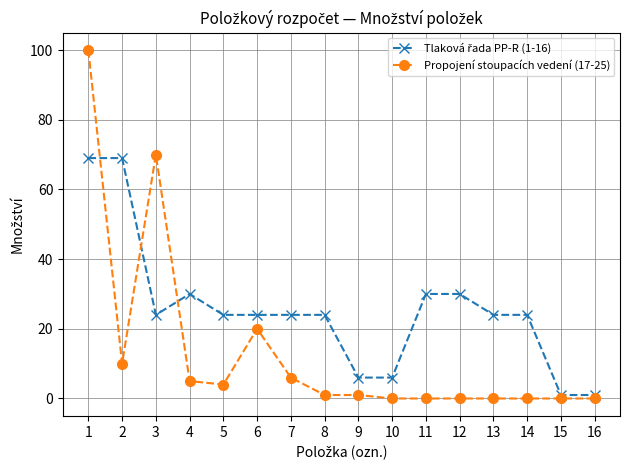

At how many categories does at least one series exceed 55?

3